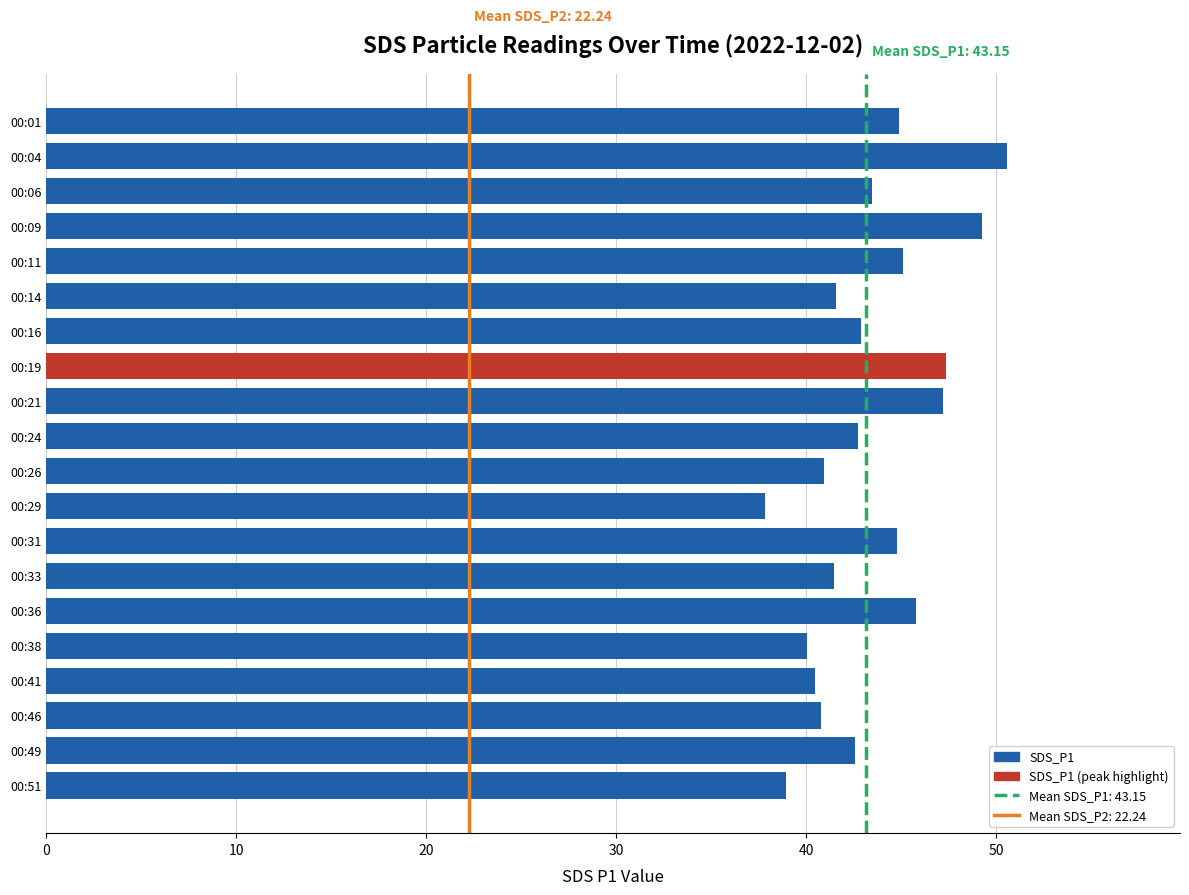

What is the change in value from 00:04 to 00:38?

-10.5